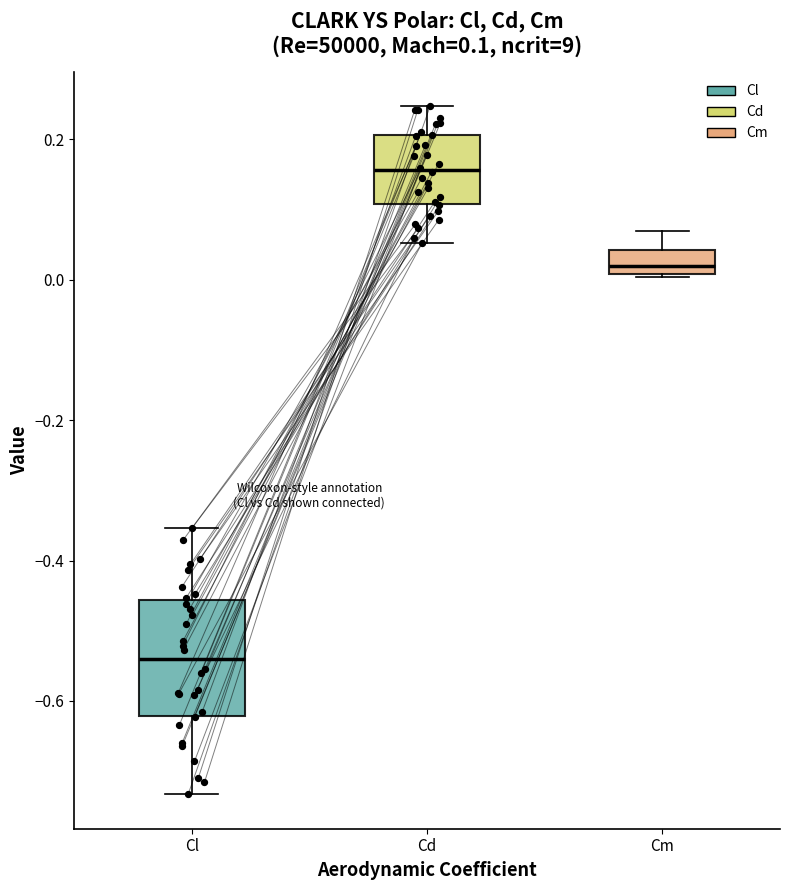

Which box has the highest median line?

Cd